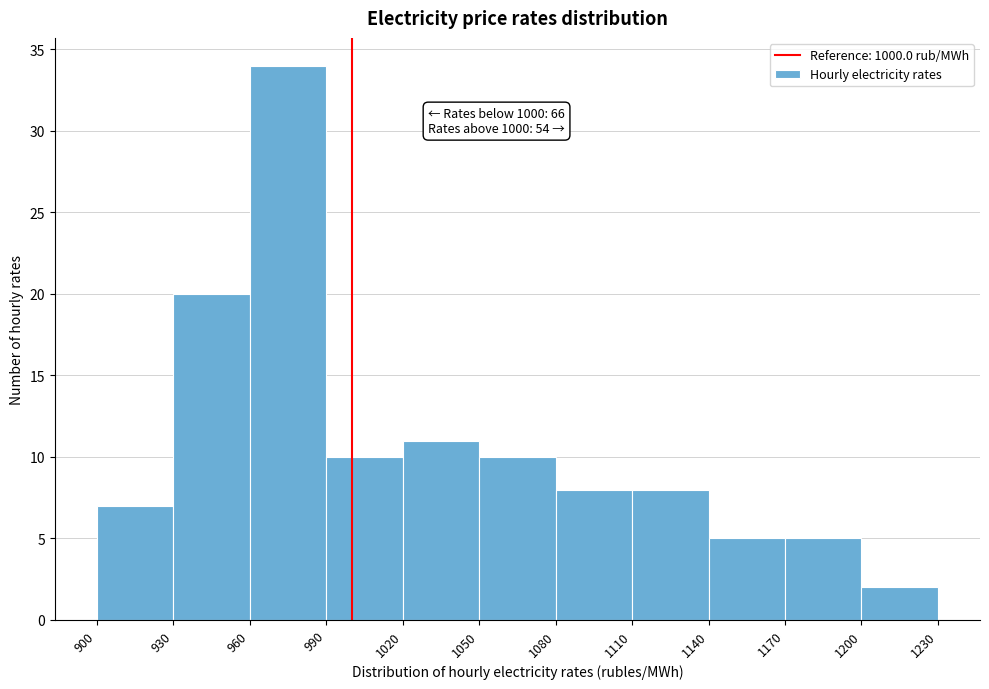

Over which range of the x-axis is the bar tallest?

960 to 990